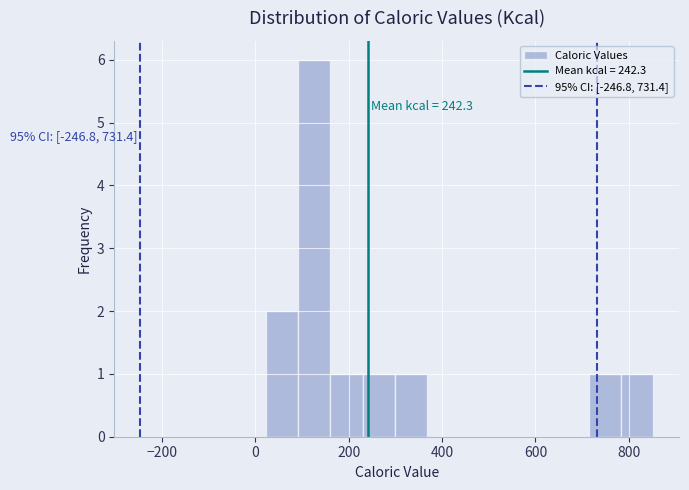

Read against the x-axis, roughly where is the centre of the tallest bar?

120